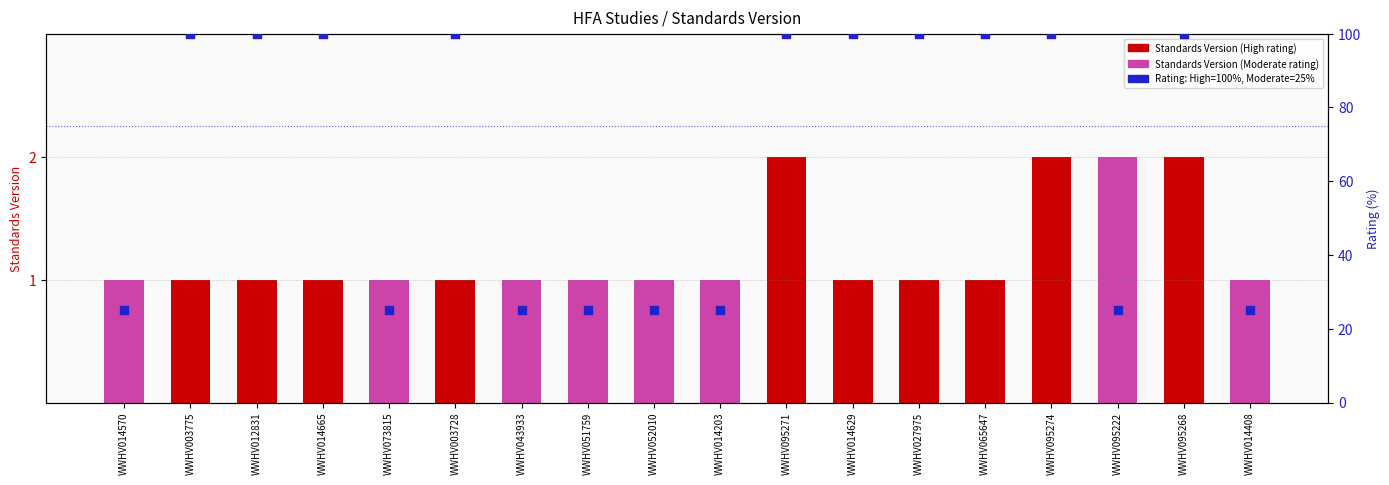

At which category is the sum across all series the highest?

WWHV095271